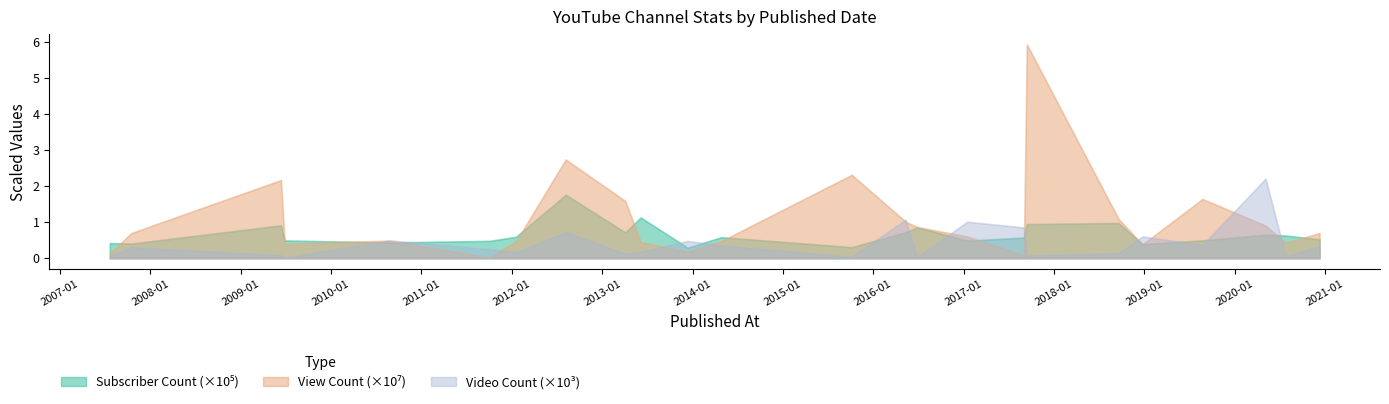

Which series changed the most between 2012-08-06 and 2013-04-04?

View Count